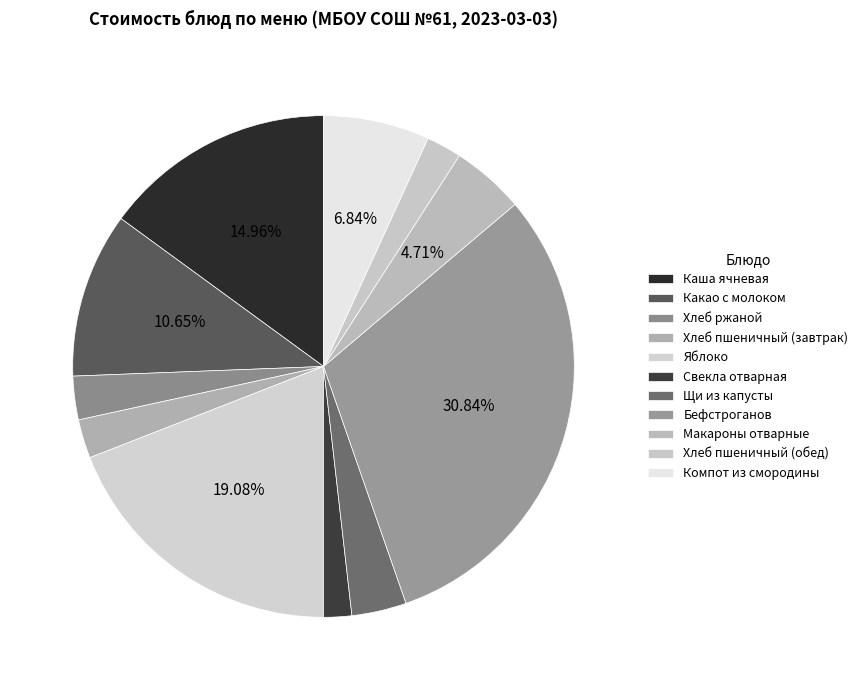

To the nearest percent, what is the difference between the Яблоко and Щи из капусты slice percentages?

16%